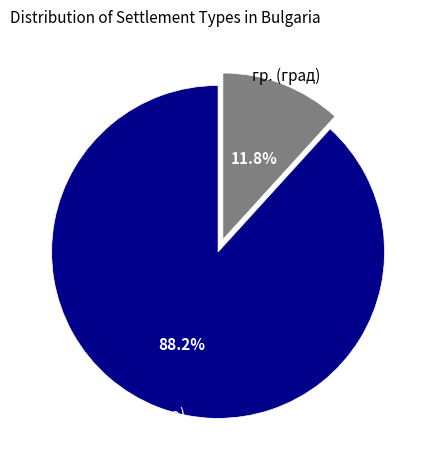

What percentage is NOT represented by с. (село)?

11.8%